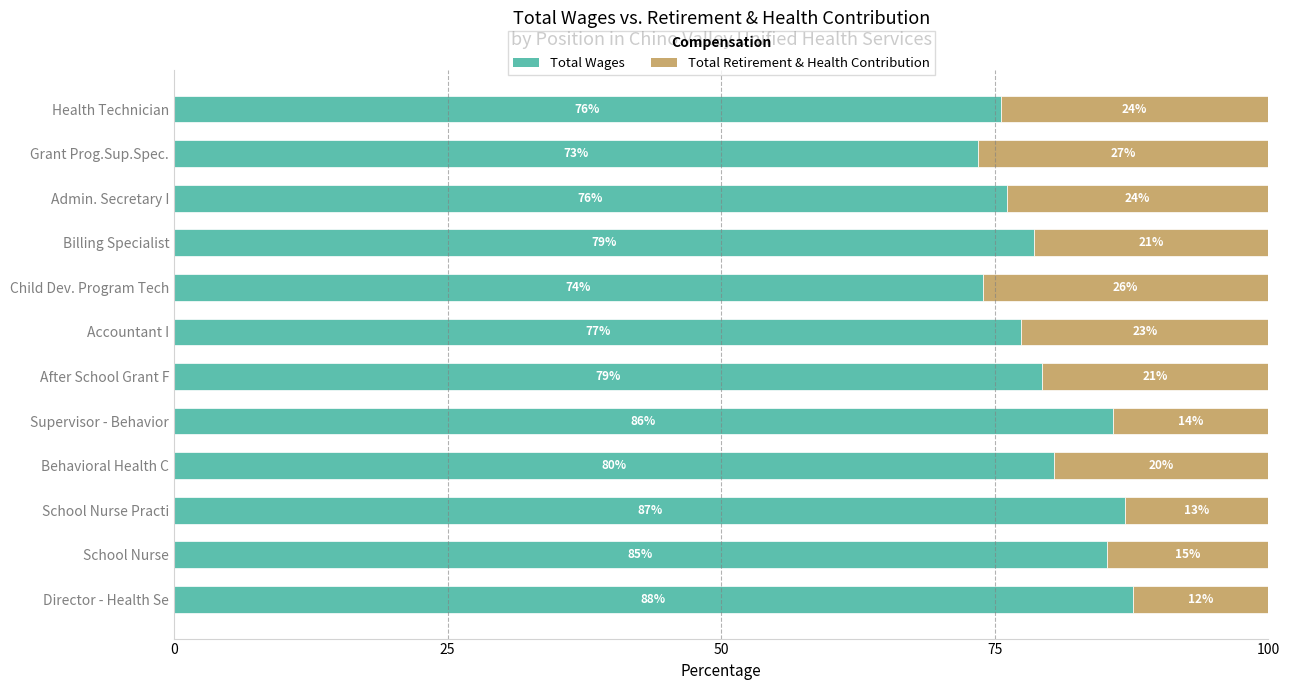

Where is Total Wages nearest to the value 80?

Behavioral Health C